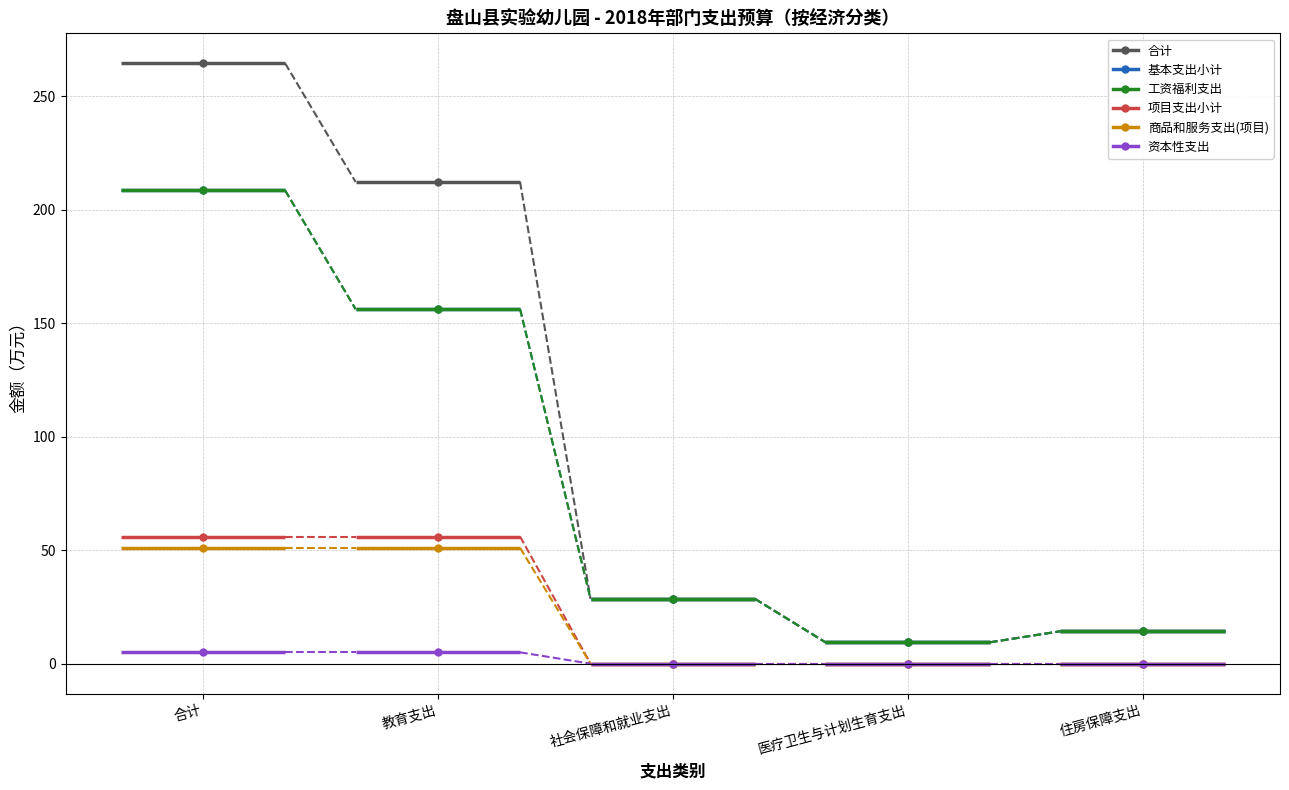

What is the difference between the second highest and minimum values in the 商品和服务支出(项目) series?

51.0